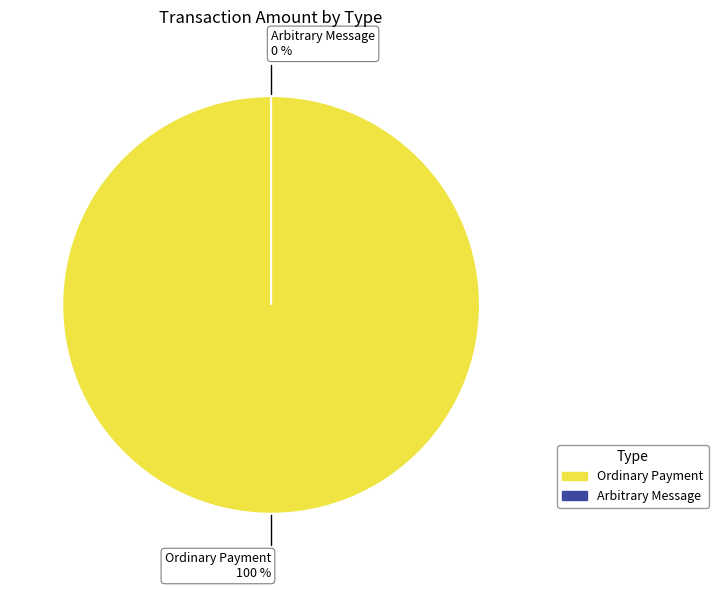

Between Ordinary Payment (1229981) and Arbitrary Message (1251357), which is larger?

Ordinary Payment (1229981)